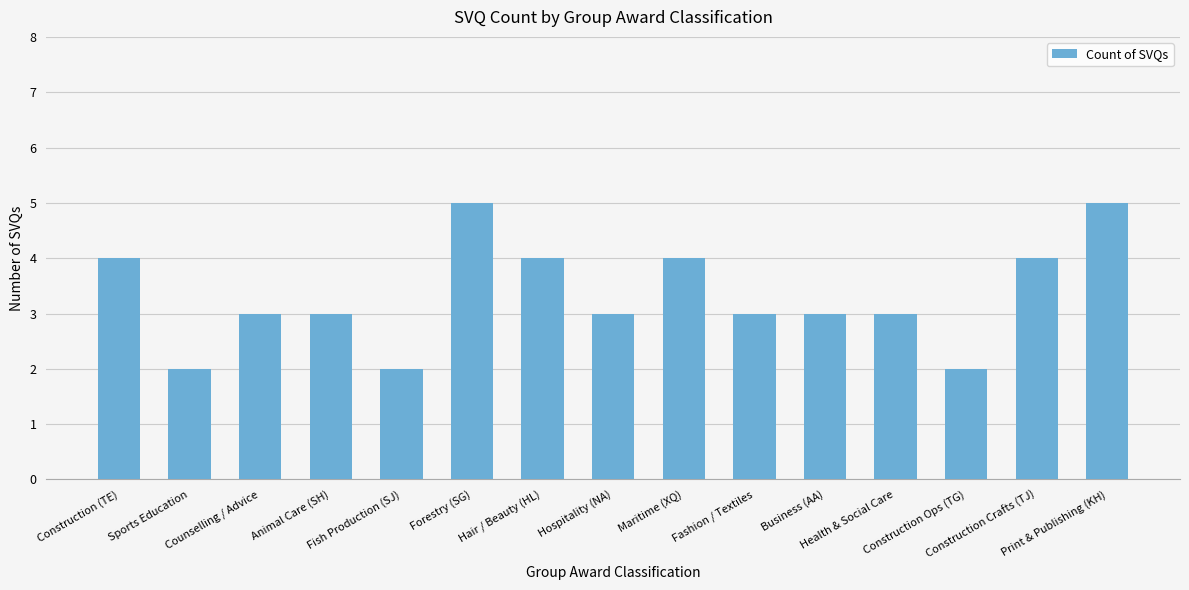

Read the value at Counselling / Advice.

3